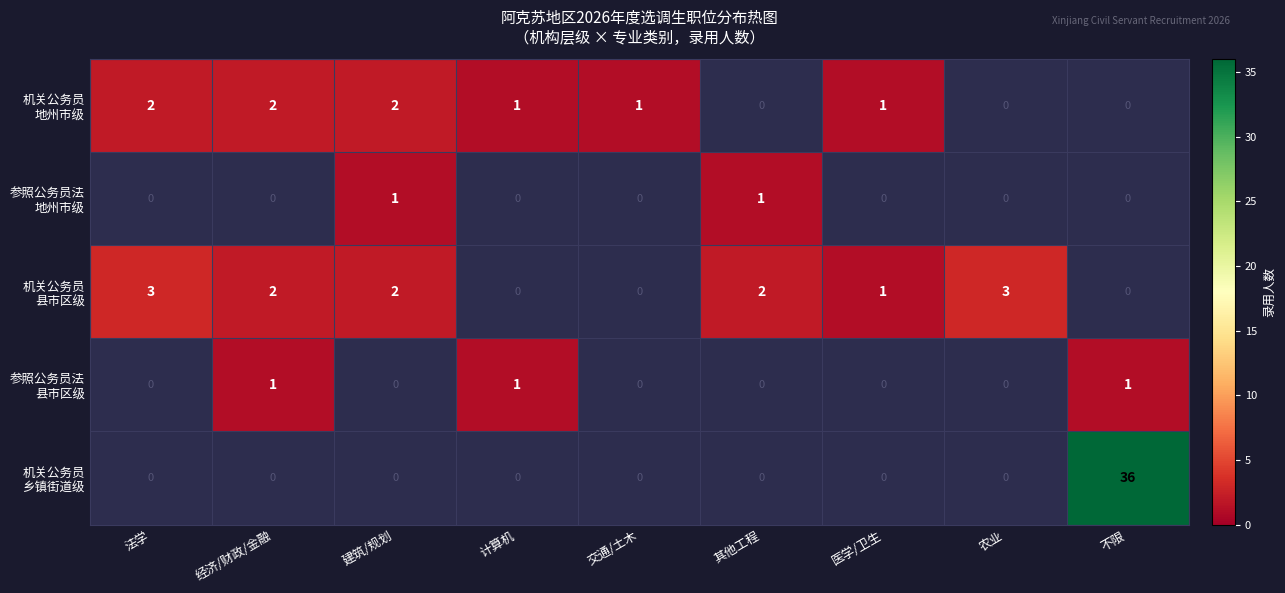

Which label corresponds to the largest value in the chart?

不限